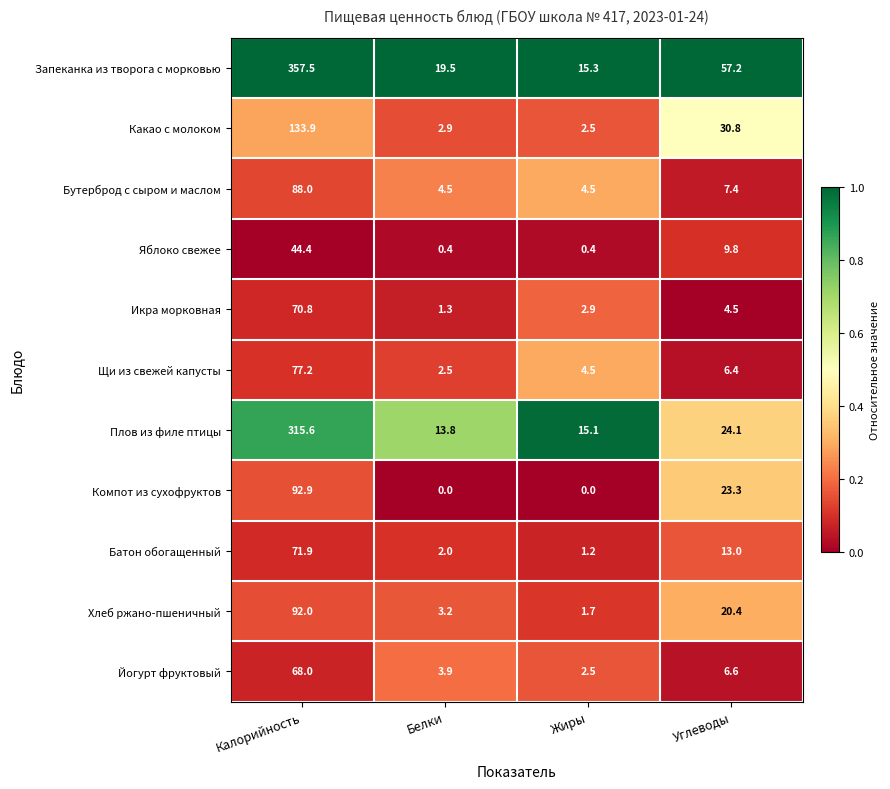

Count the number of categories in the chart.

4